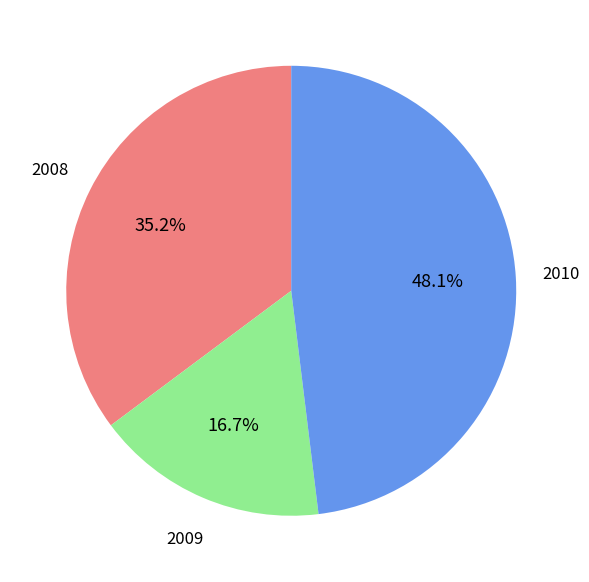

Does any single category account for the majority?

No